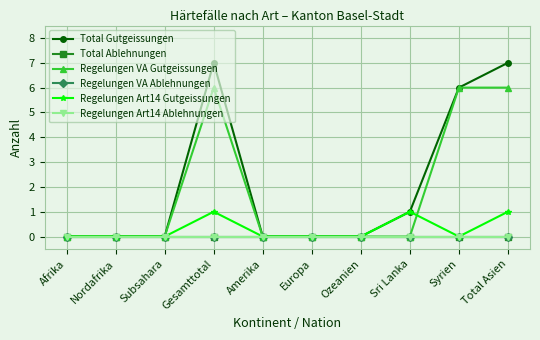

True or false: Regelungen VA Ablehnungen and Total Ablehnungen intersect in this chart.

False